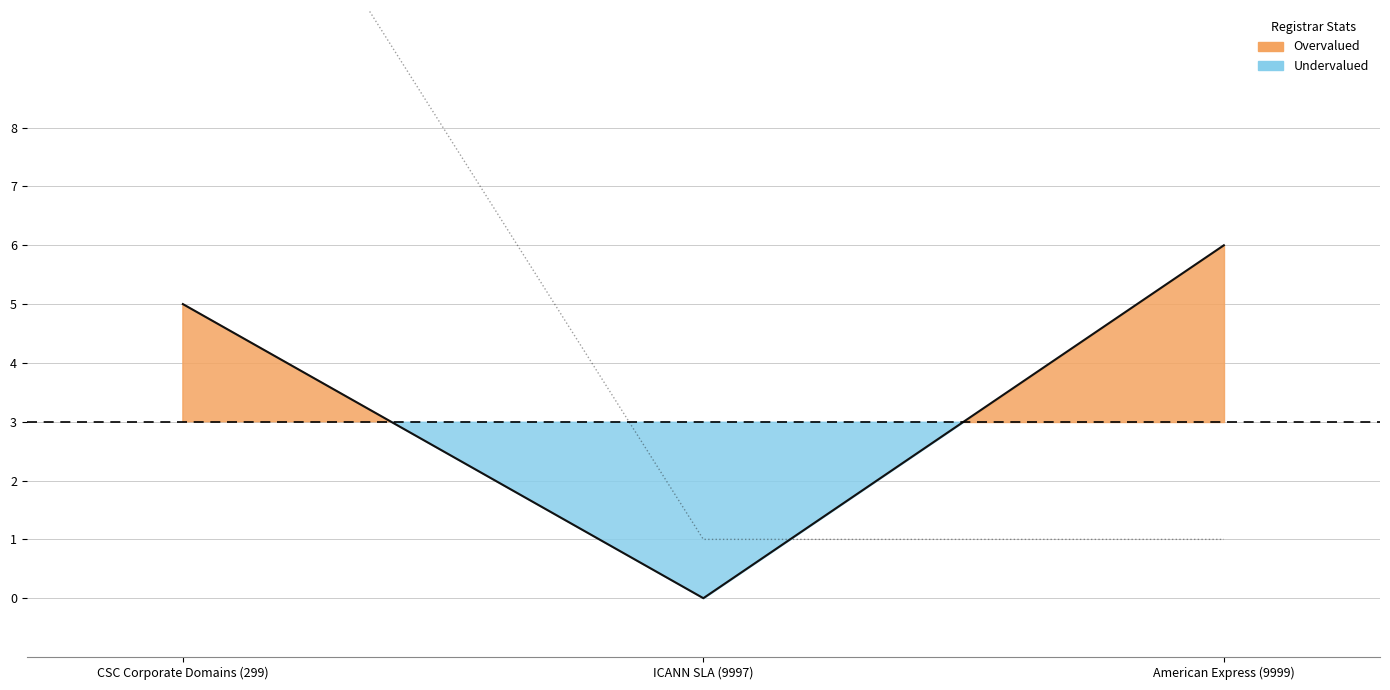

What is the total value across all series at CSC Corporate Domains (299)?

20